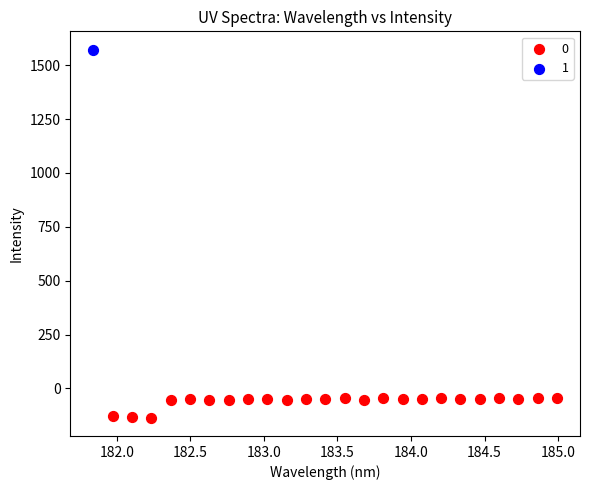

Which series contains the highest Y value?

1